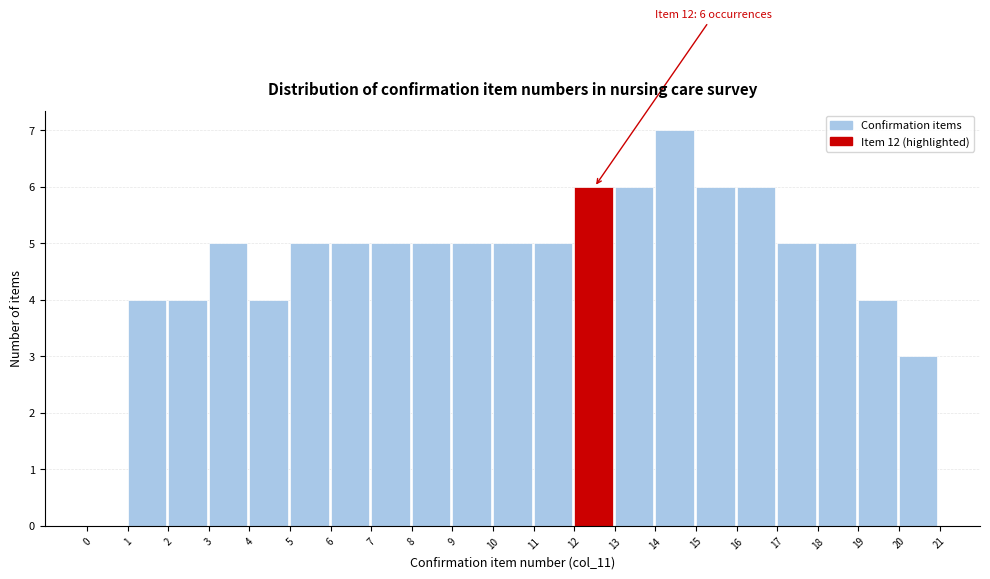

Which range on the x-axis has the tallest bar?

14 to 15